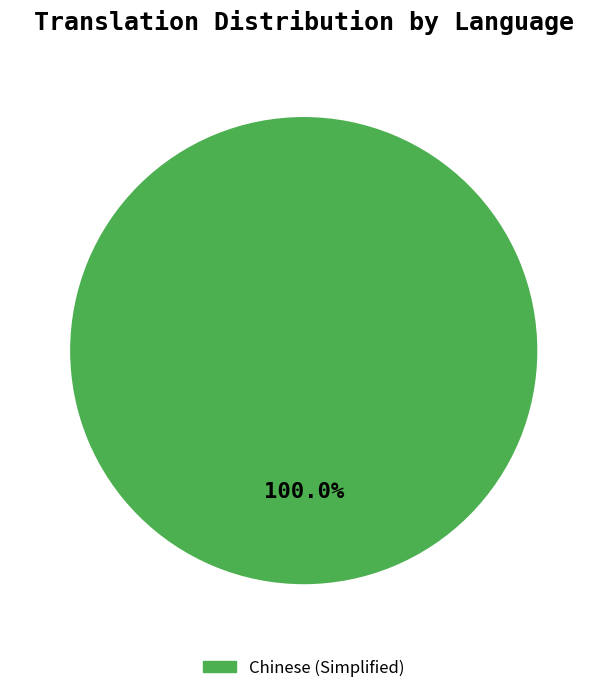

Which slice represents more than half of the pie?

Chinese (Simplified)